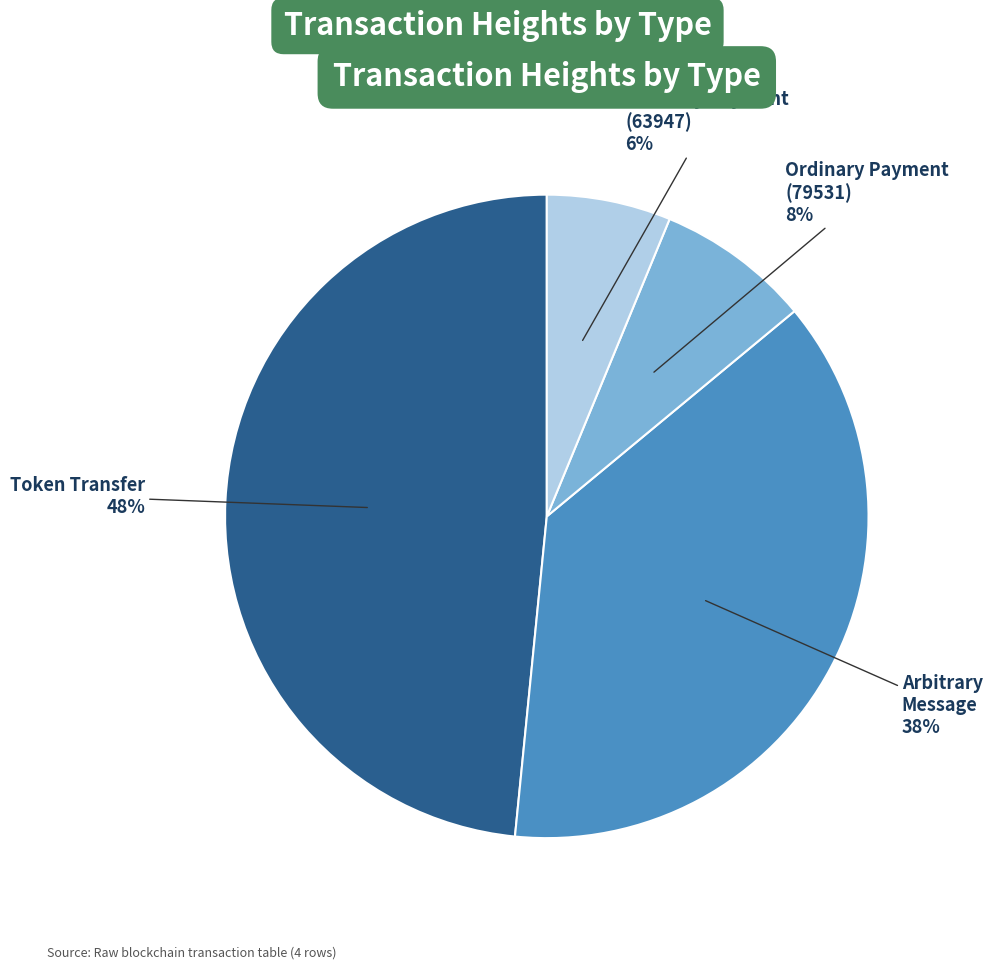

Is there a majority slice in this chart?

No